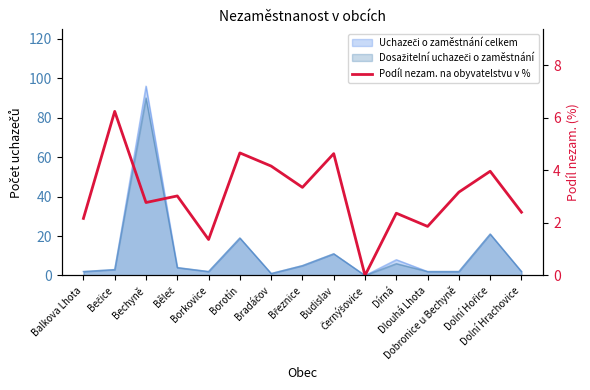

Does the chart display data point markers on the line(s)?

No